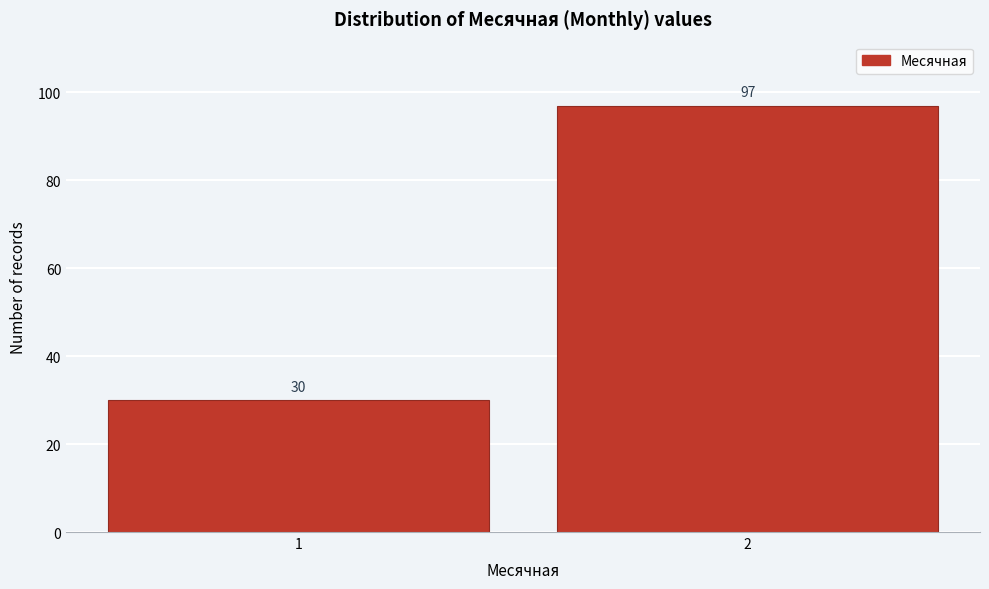

Reading left to right, list all the values displayed in this chart.

1=30	2=97